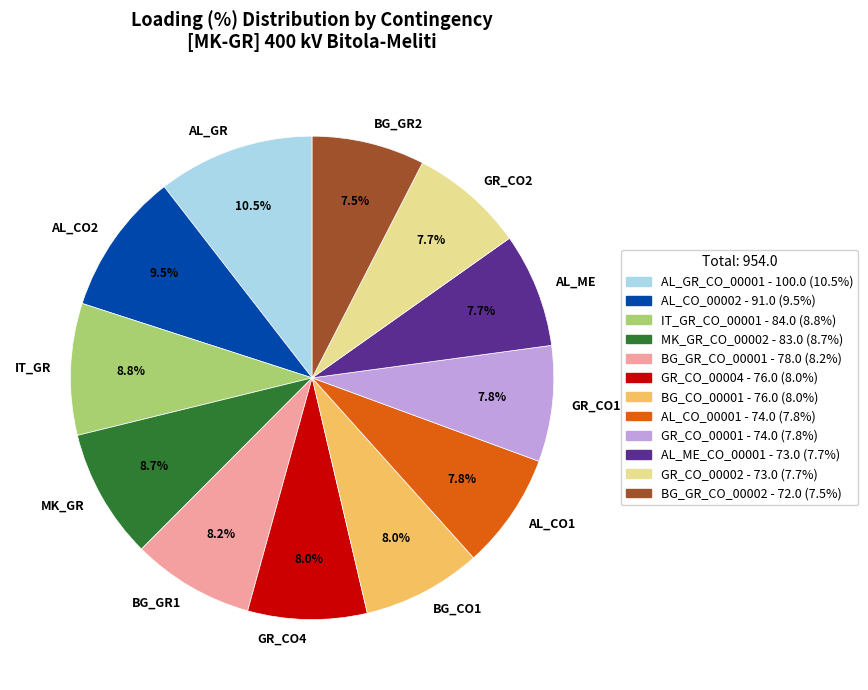

Which slice is the largest?

AL_GR_CO_00001